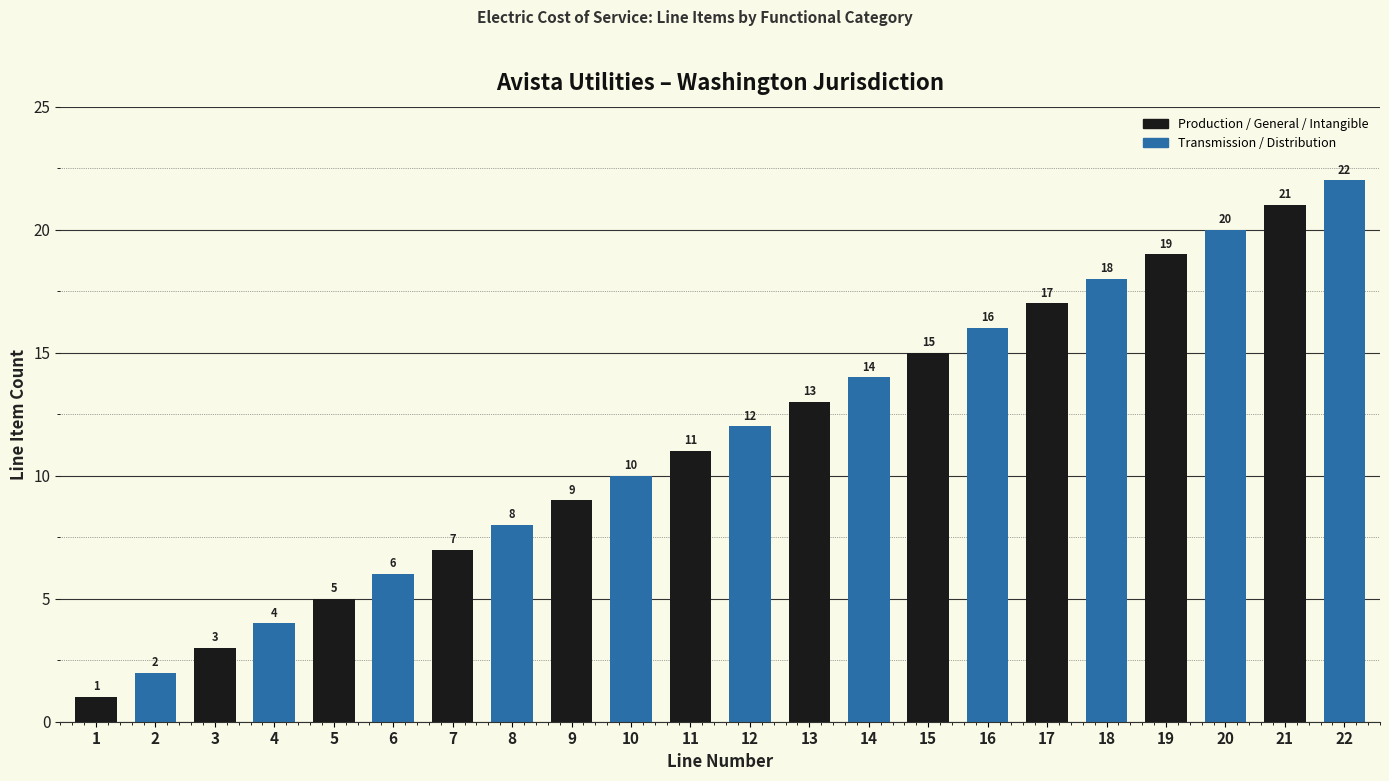

What is the difference between the values at 3 and 2?

1